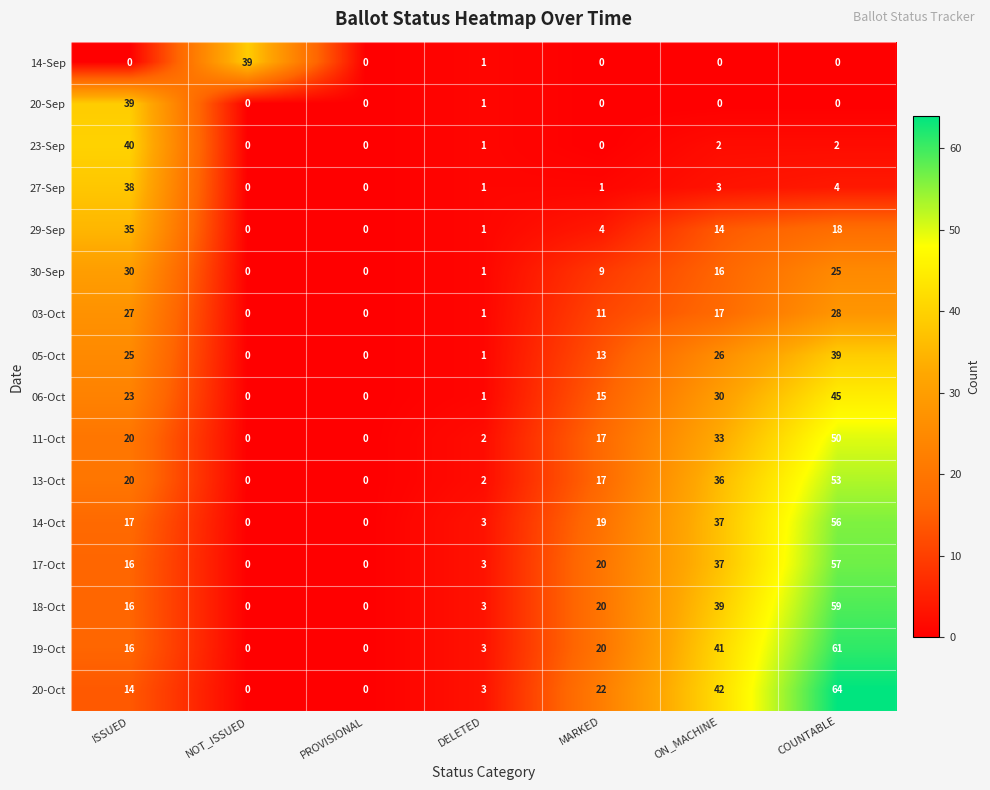

True or false: 03-Oct has a value of 11 at NOT_ISSUED.

False